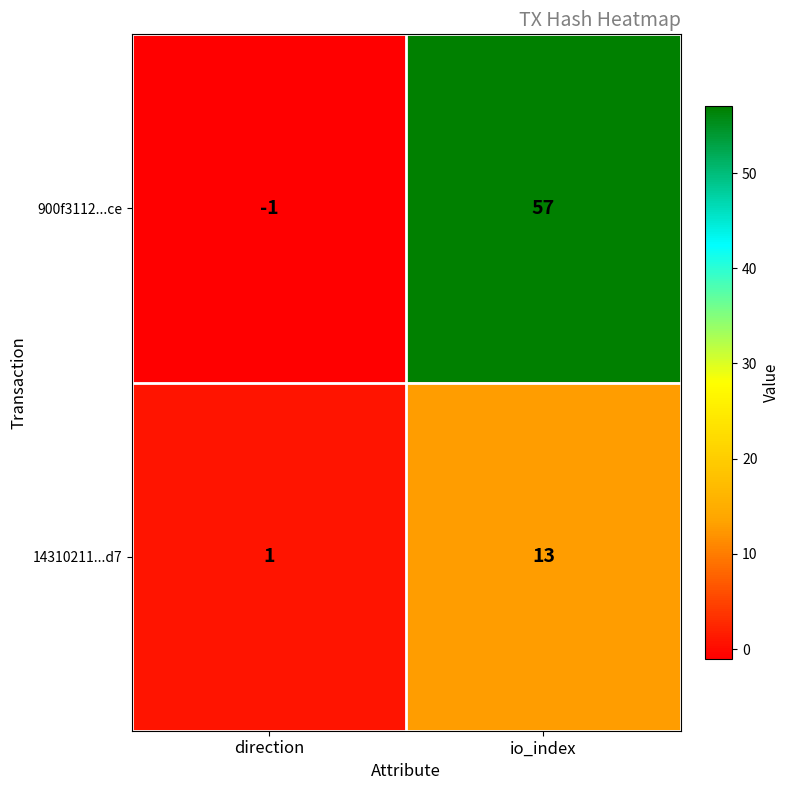

What is the sum of all 900f3112...ce values?

56